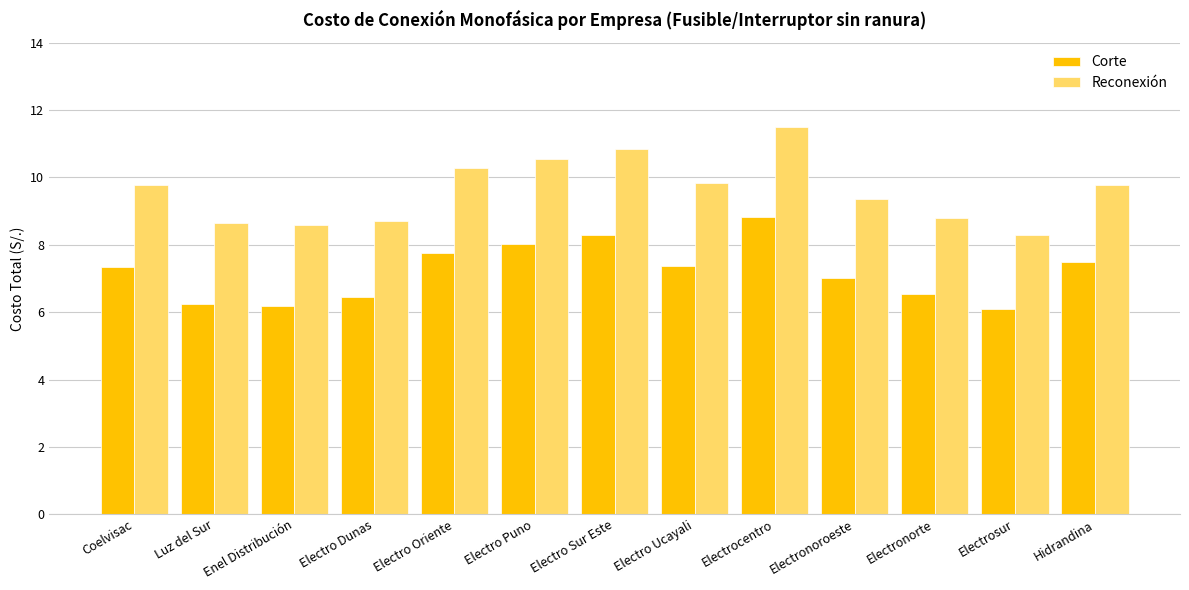

What is the sum of all Reconexión values?

125.0